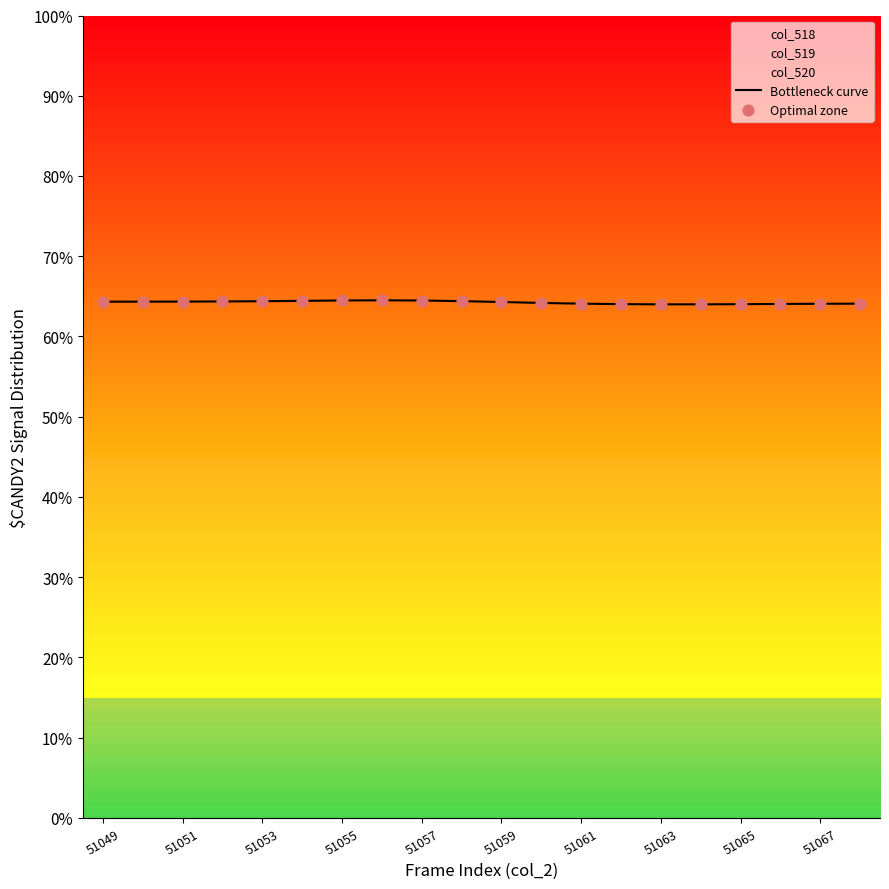

Which series reaches the minimum Y coordinate?

Bottleneck curve